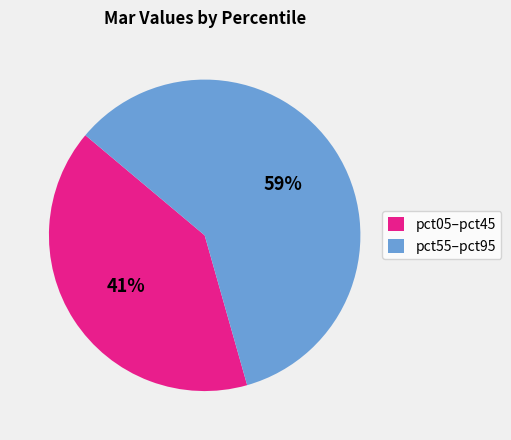

To the nearest percent, what is the combined percentage of pct55–pct95 and pct05–pct45?

100%